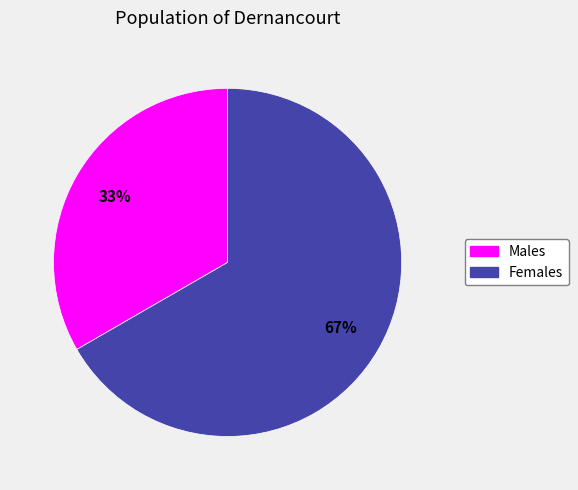

Is there a majority slice in this chart?

Yes